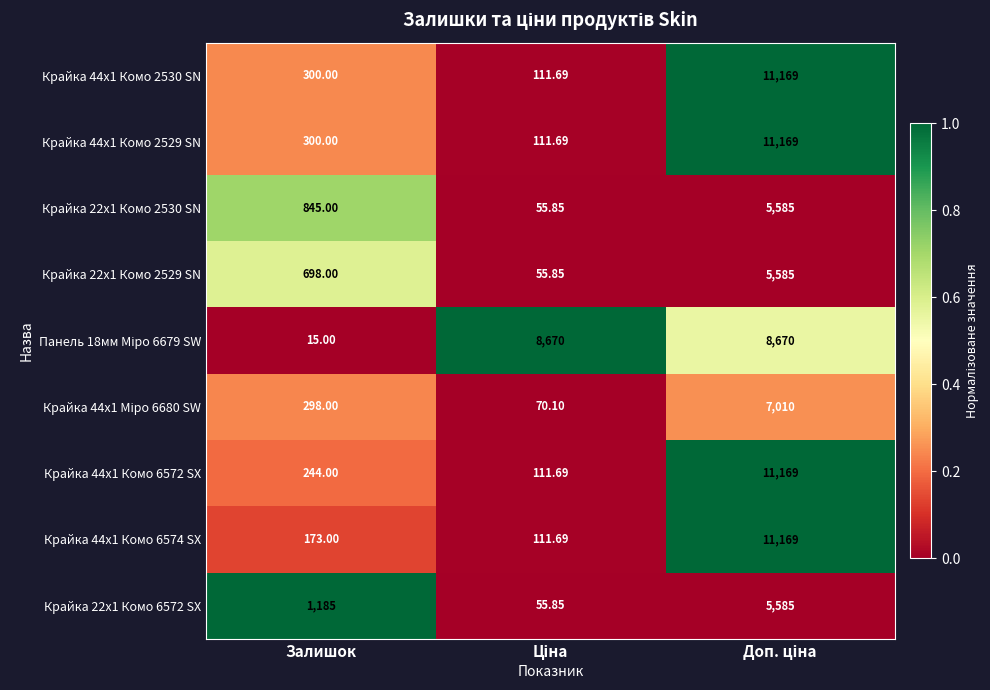

At which label is Крайка 44x1 Комо 2530 SN closest to 5640?

Залишок